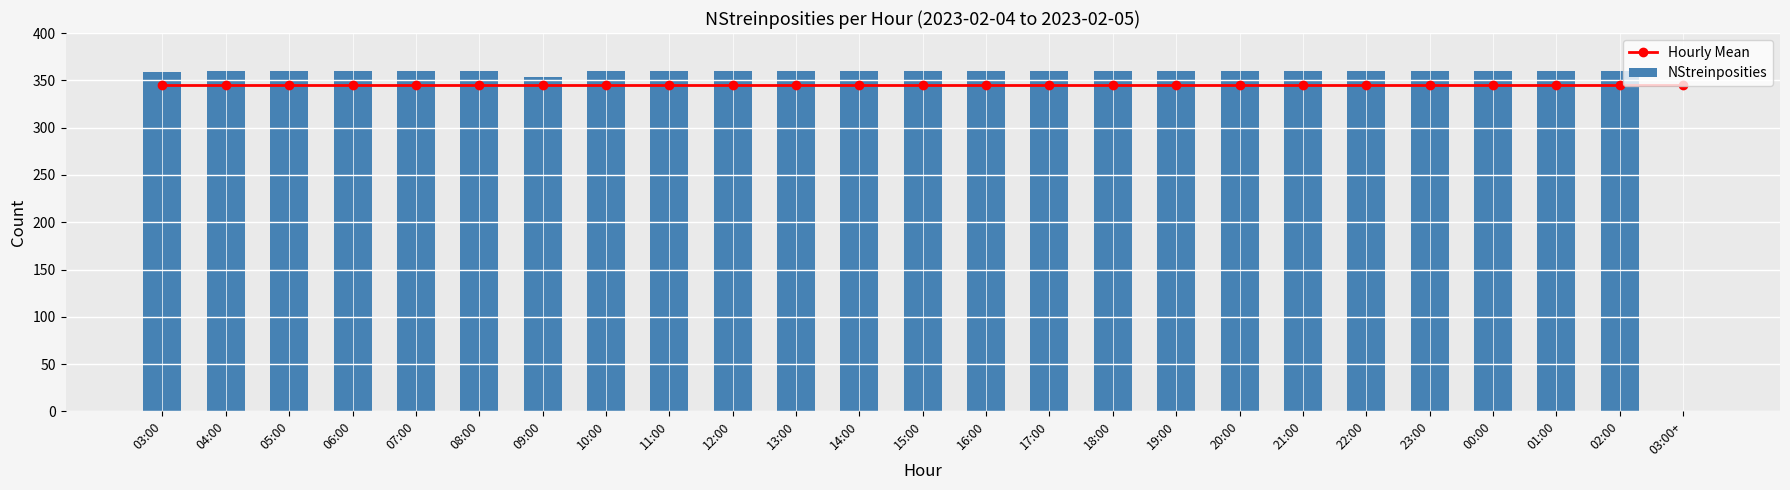

True or false: NStreinposities has a value of 589.3 at 10:00.

False